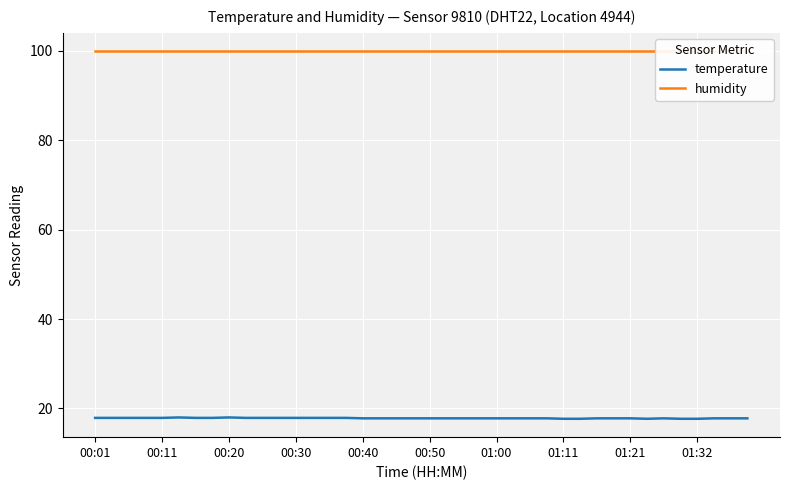

The value of temperature at 00:01 is 9.9. True or false?

False